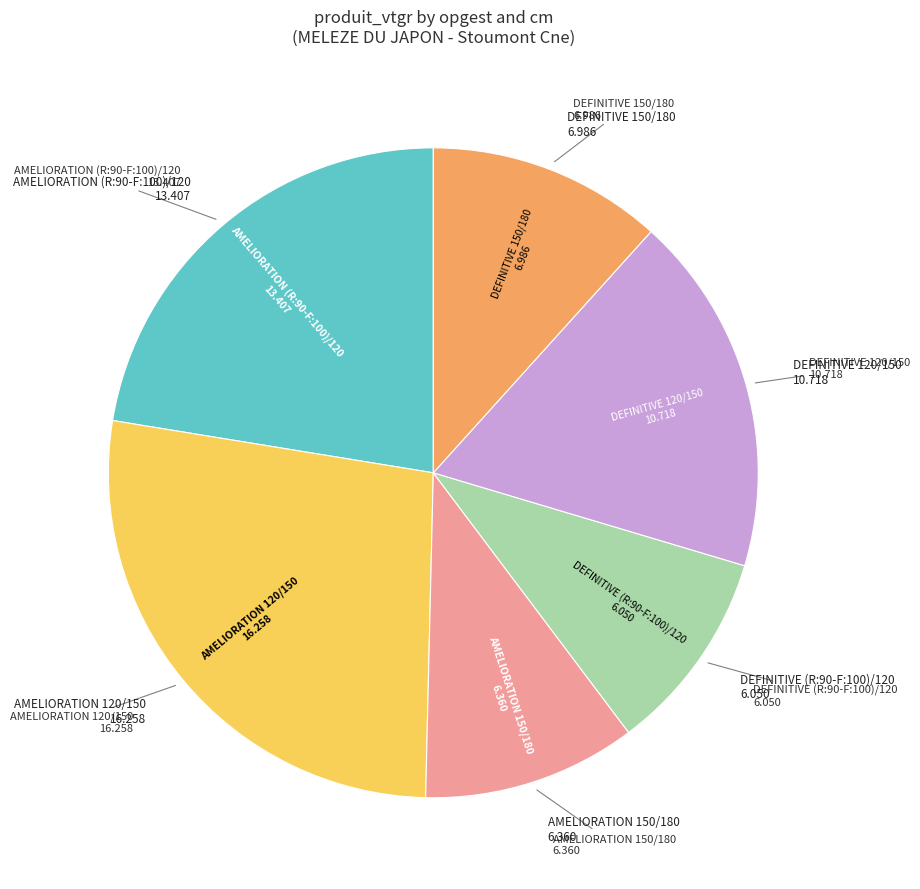

What is the change in value from AMELIORATION (R:90-F:100)/120 to DEFINITIVE 120/150?

-2.7